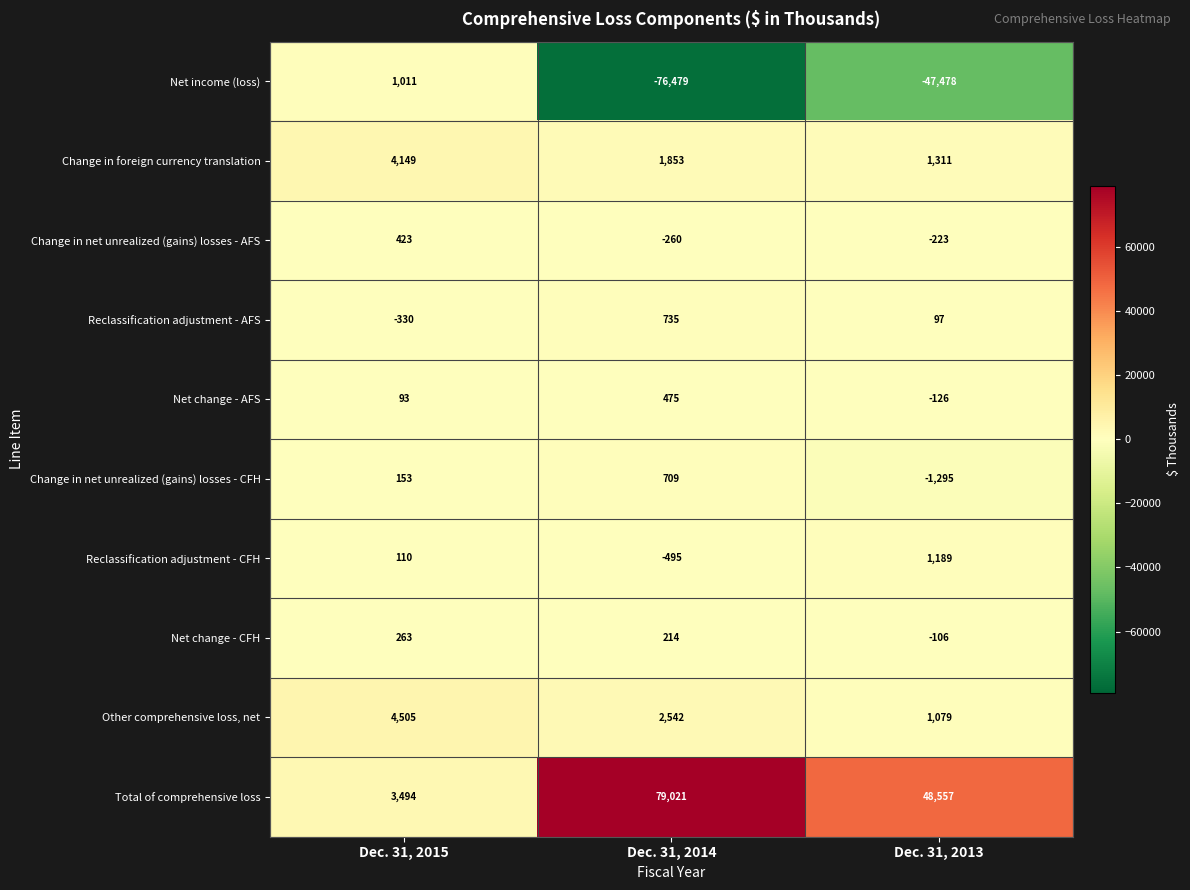

Read the Reclassification adjustment - AFS value at Dec. 31, 2013, to the nearest 50.

100